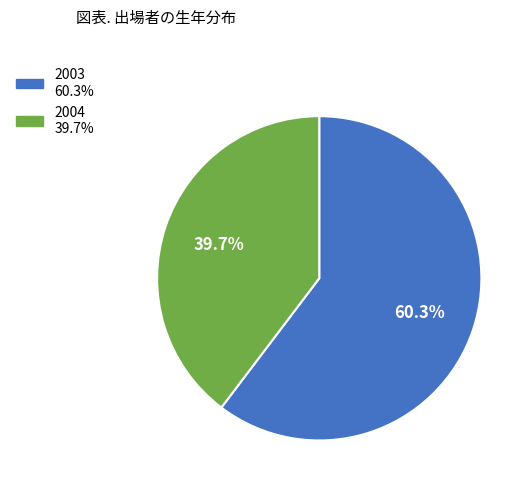

Between 2004 and 2003, which is larger?

2003